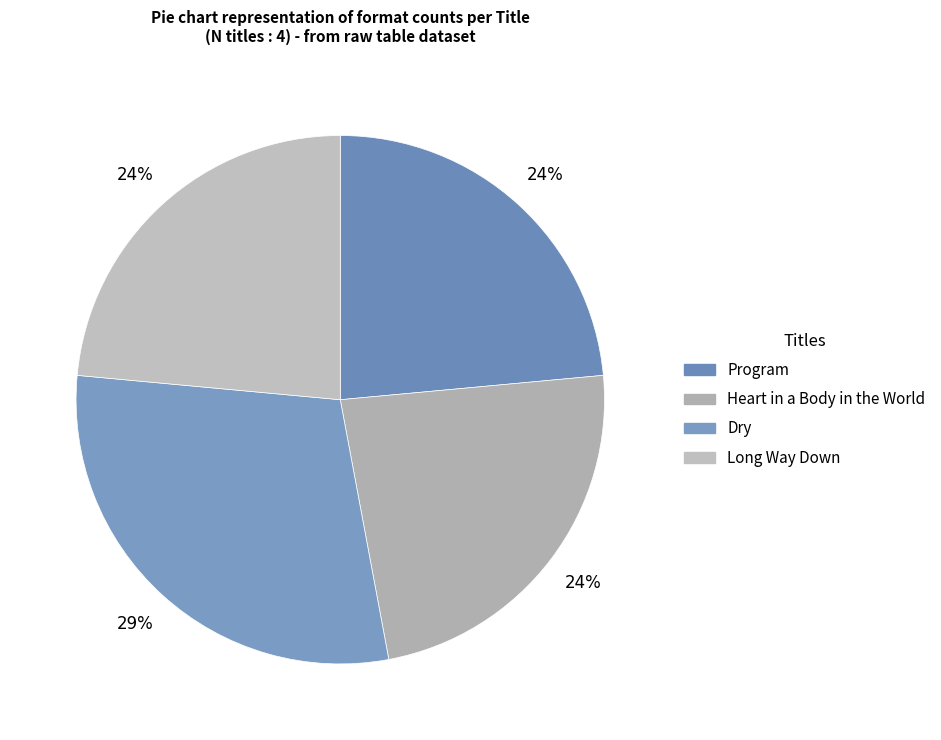

To the nearest percent, what percentage of the pie is Program?

24%